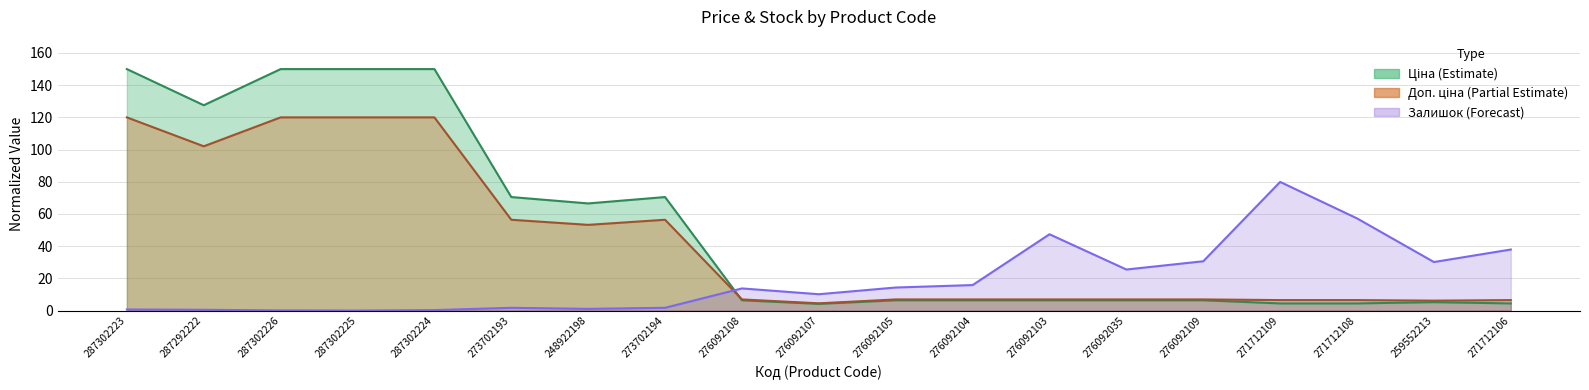

Where is Доп. ціна nearest to the value 62?

273702193